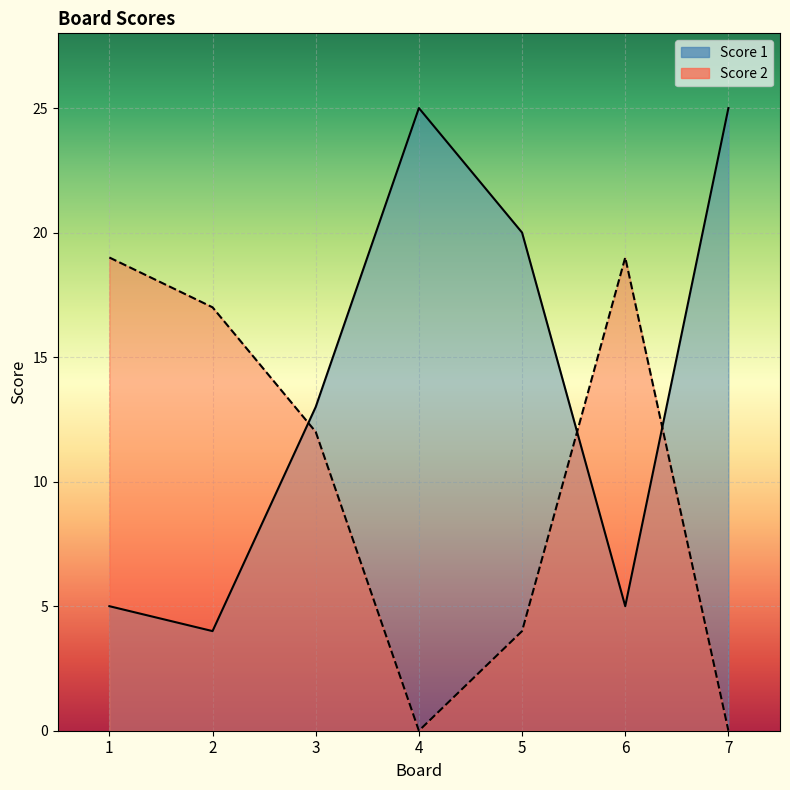

What is the difference between the second highest and minimum values in the Score 1 series?

21